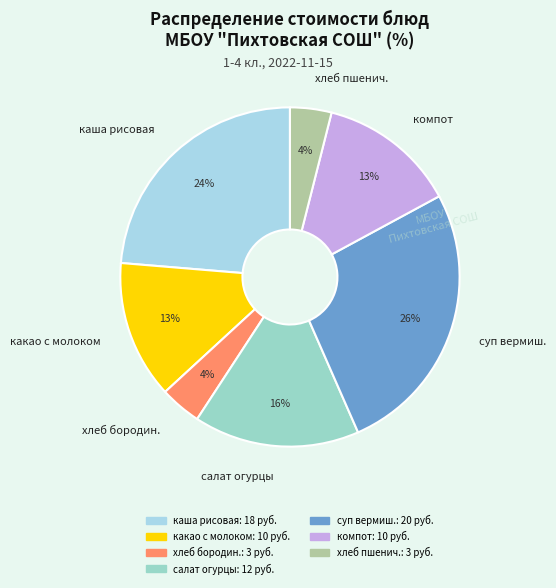

What percentage is the компот slice, to the nearest percent?

13%